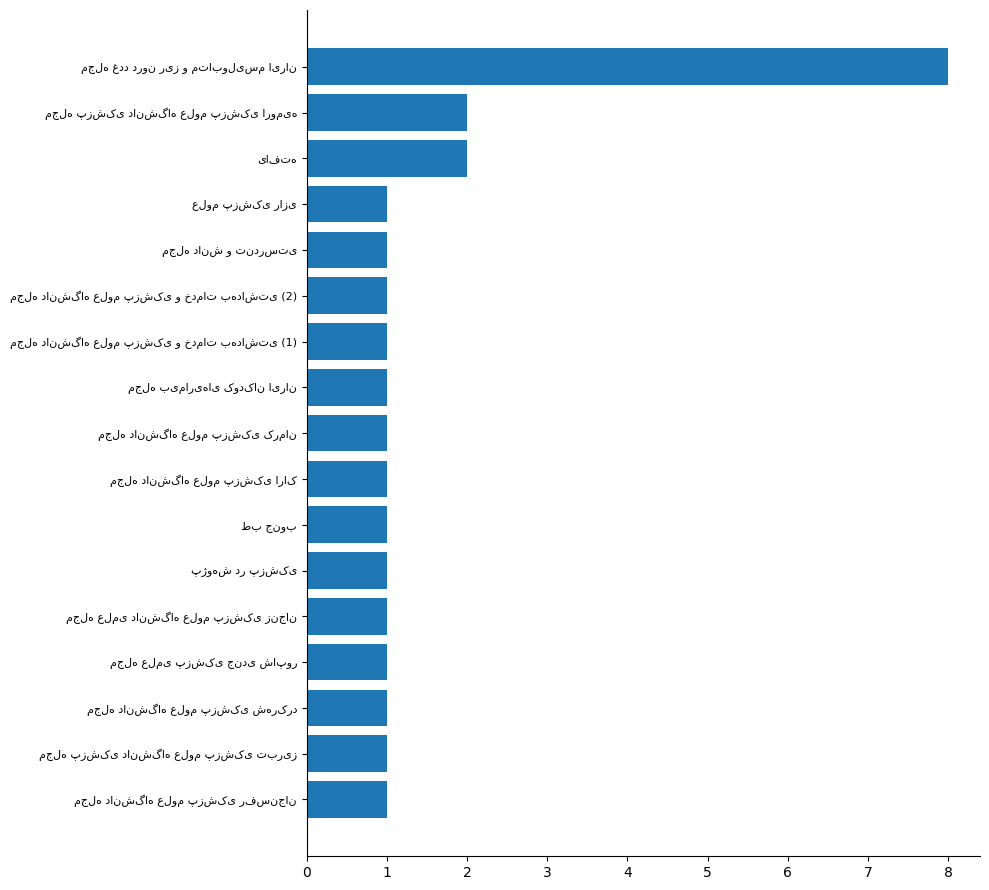

What is the difference between the maximum and minimum values?

7